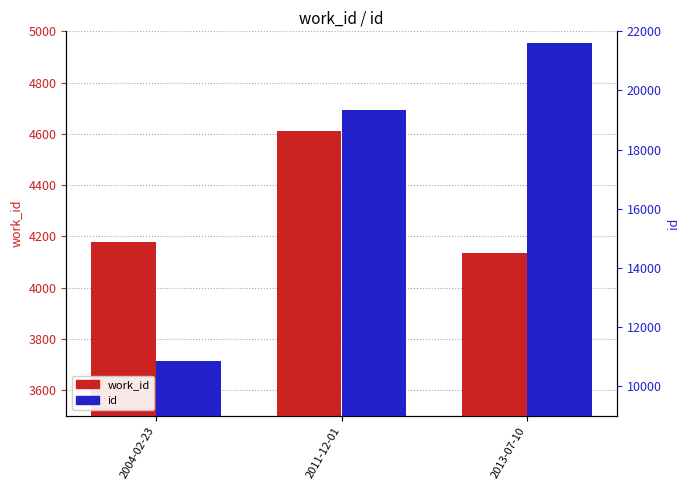

At which category does the chart reach its minimum across all series?

2013-07-10